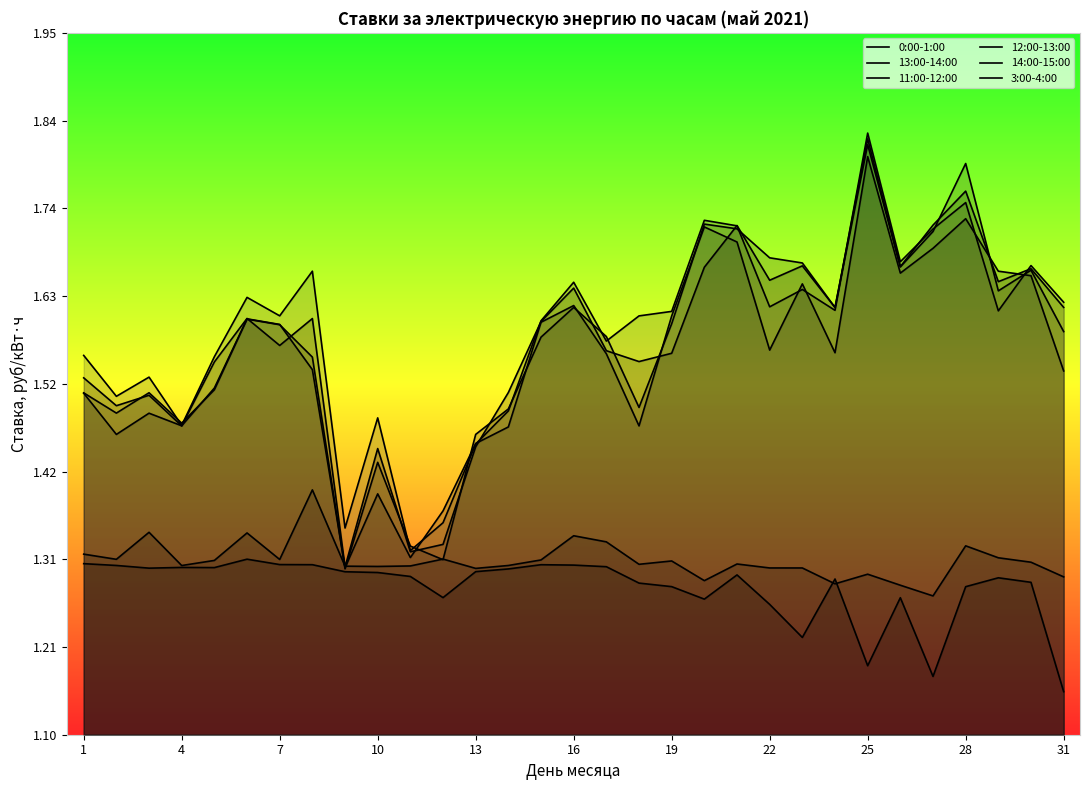

How many lines are shown in the chart?

6